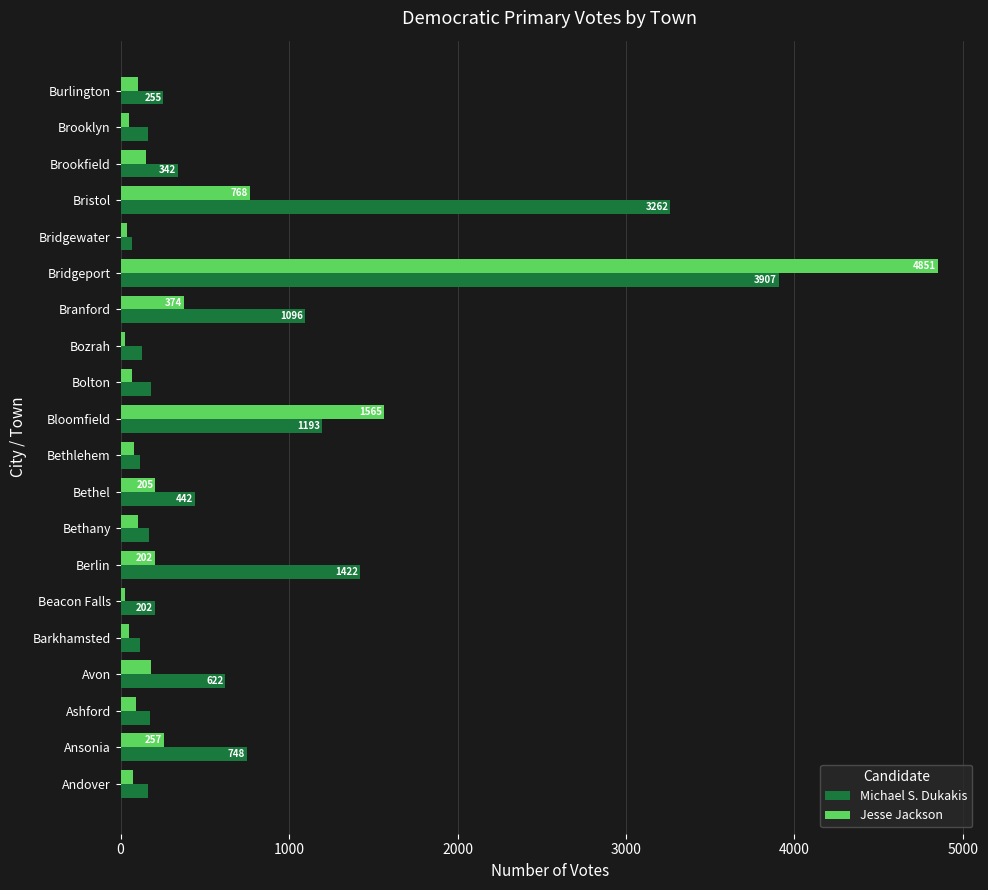

List the series in order of their peak value, highest first.

Jesse Jackson, Michael S. Dukakis